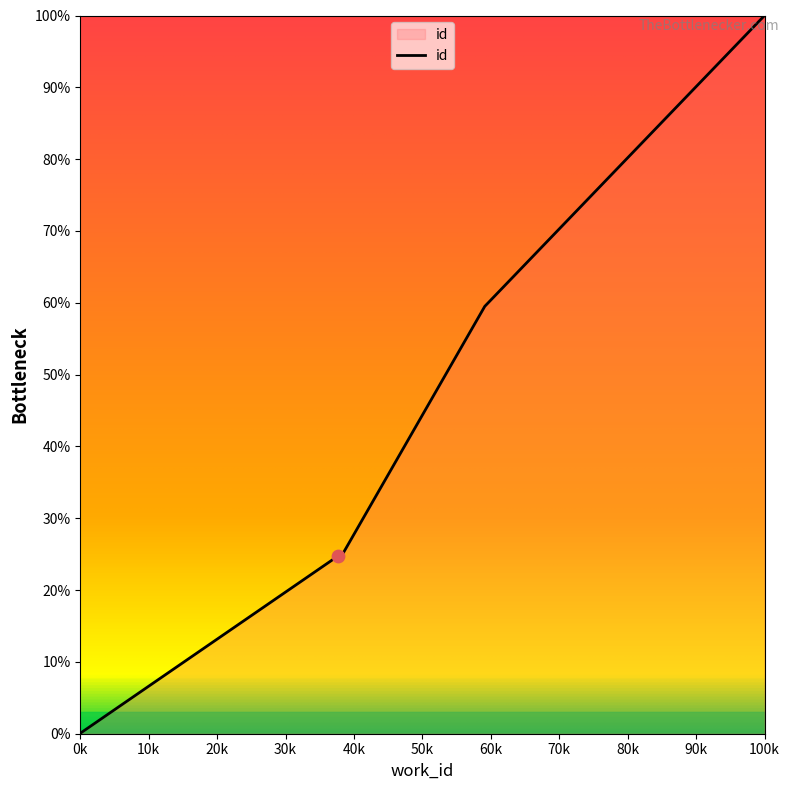

Approximately how many times larger is the value at 7319 compared to 7311?

1.0